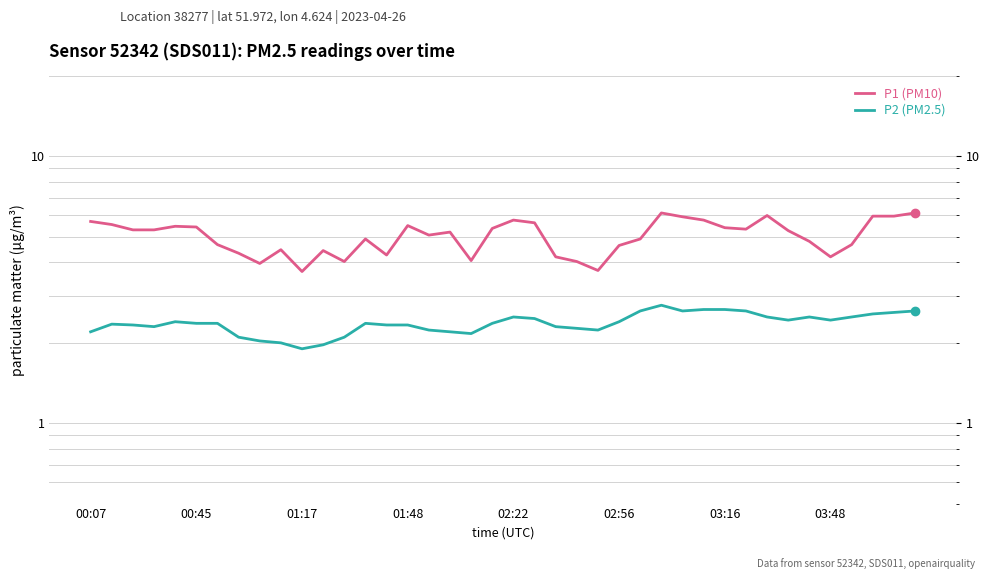

Is the value of P1 (PM10) at 33 greater than the value of P2 (PM2.5) at 35?

Yes